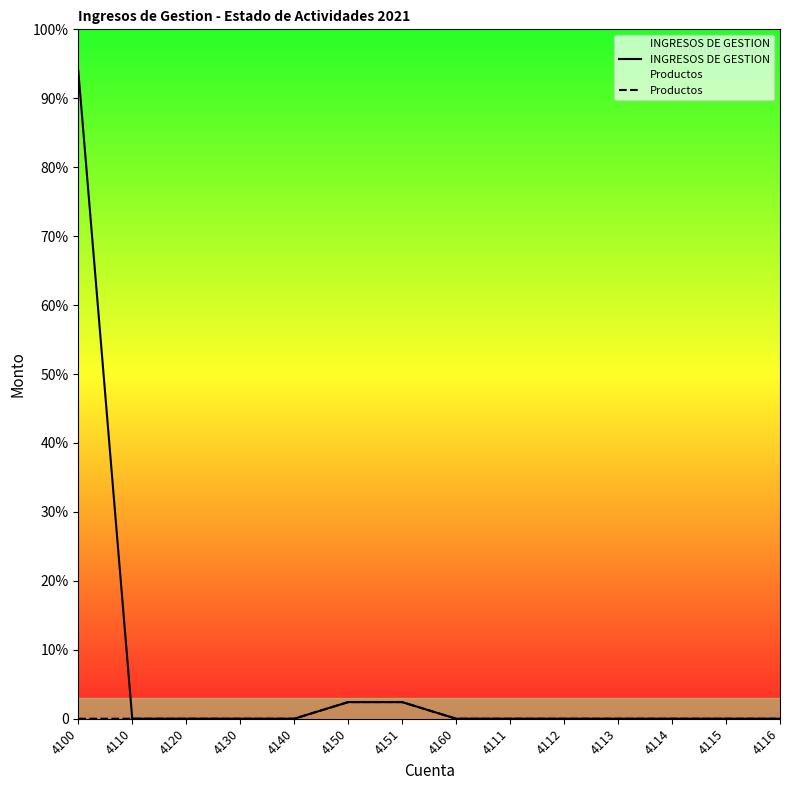

True or false: Productos and INGRESOS DE GESTION cross at least once.

False